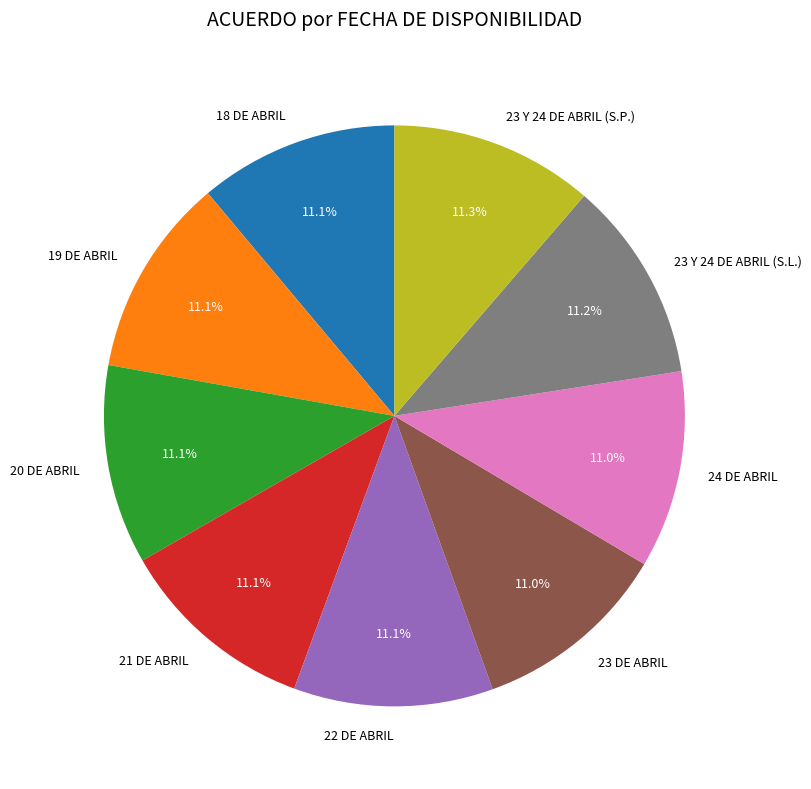

Does 21 DE ABRIL account for over 50% of the chart?

No